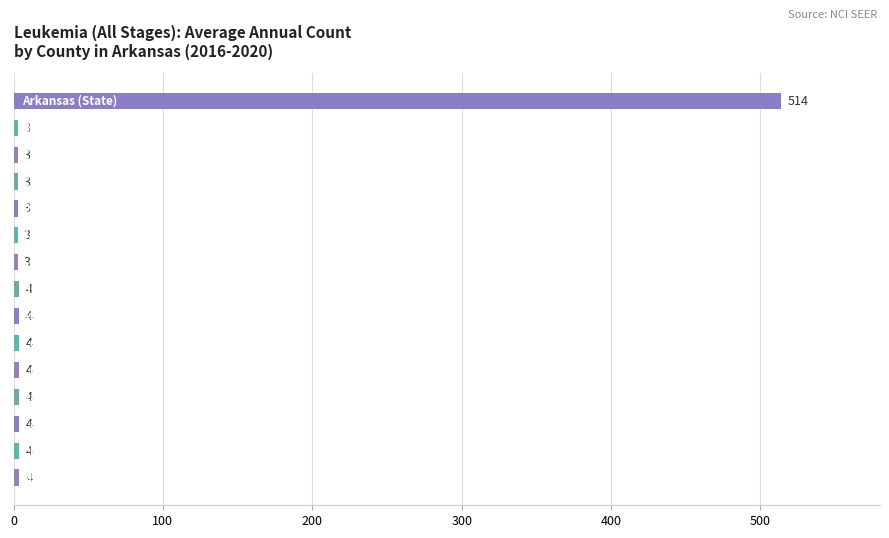

How many data points are less than 4?

6